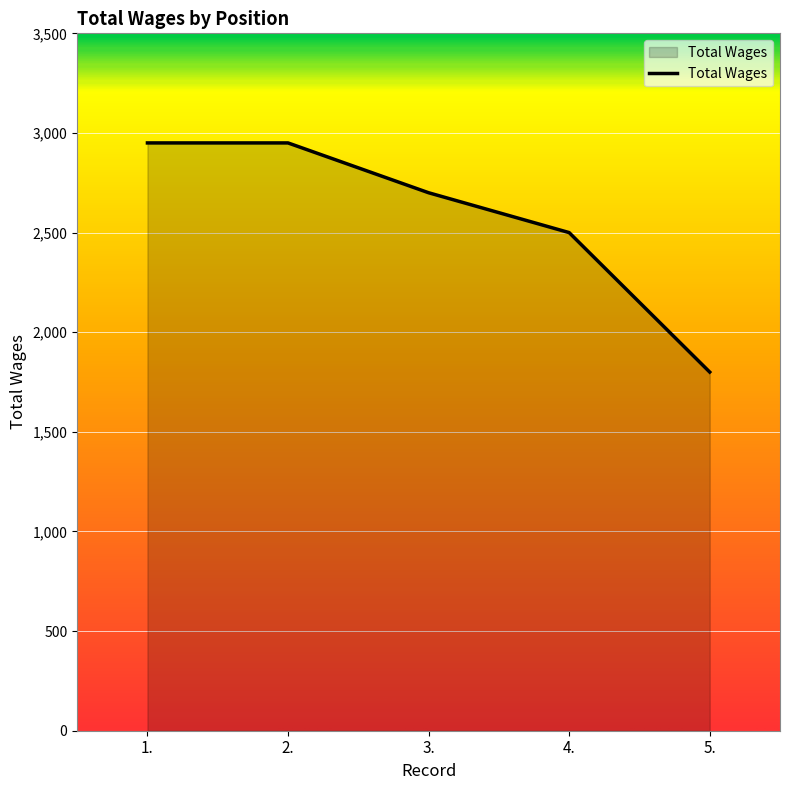

Which label corresponds to the smallest value in the chart?

5.